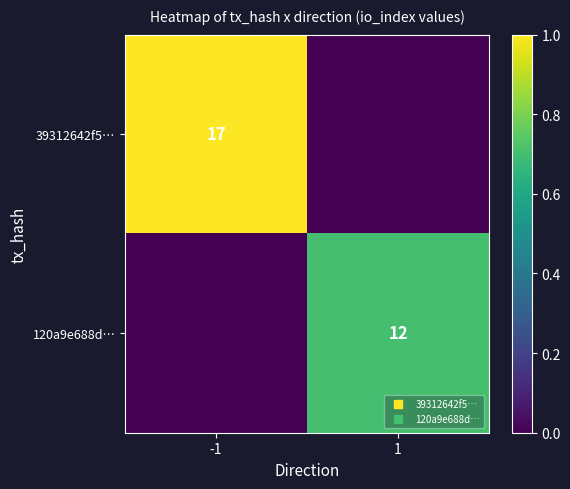

Rank the series by their maximum value, from lowest to highest.

120a9e688d…, 39312642f5…